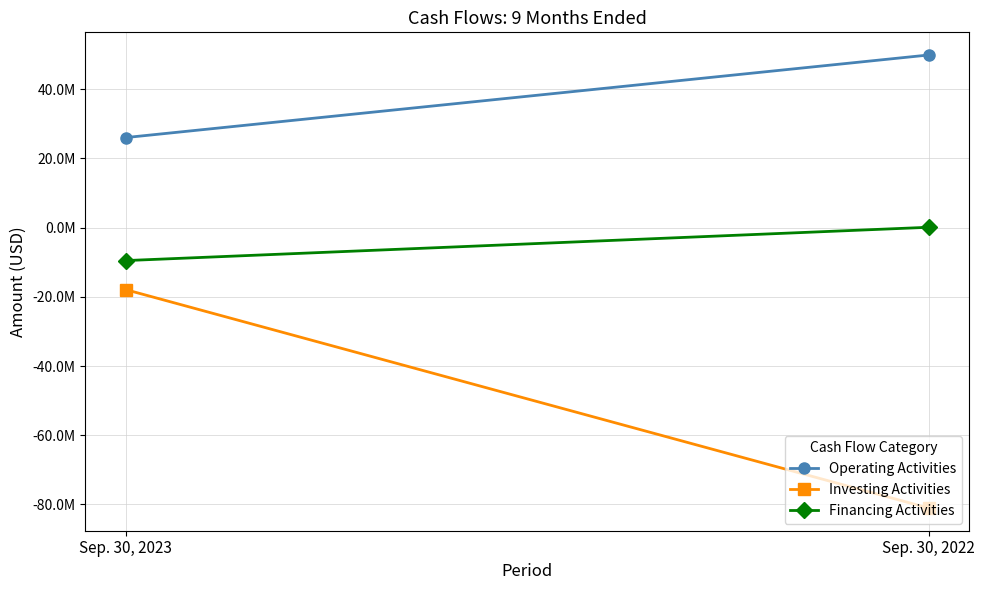

Reading left to right, list all the values displayed in this chart.

Operating Activities: Sep. 30, 2023=26027976	Sep. 30, 2022=49899545
Investing Activities: Sep. 30, 2023=-17906721	Sep. 30, 2022=-81053016
Financing Activities: Sep. 30, 2023=-9525757	Sep. 30, 2022=105425